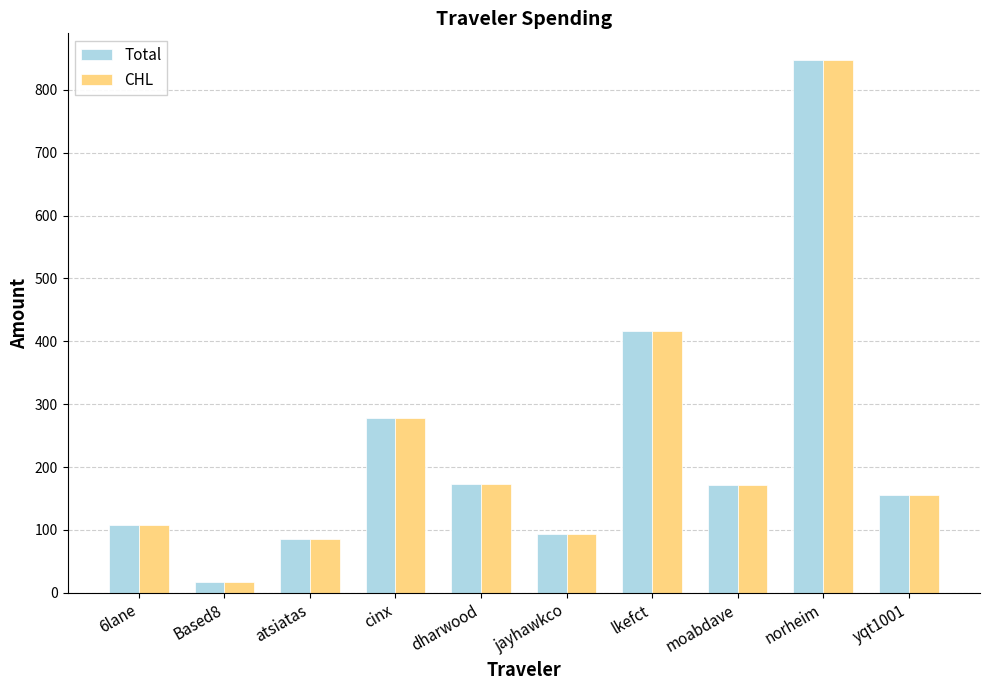

What is the difference between the maximum and minimum values in the Total series?

829.8